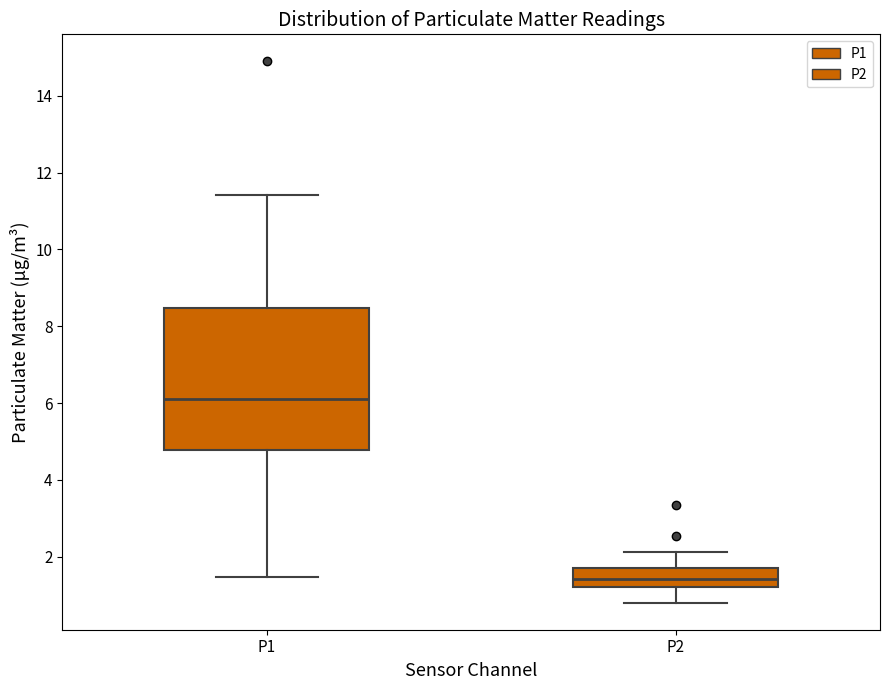

Which box's median line is the lowest?

P2